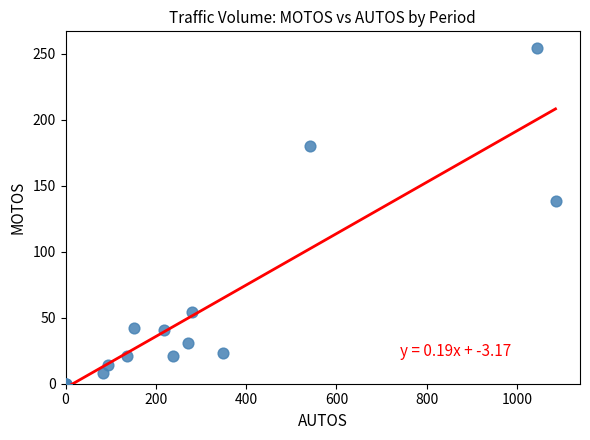

What Y value in the scatter plot is closest to 127?

138